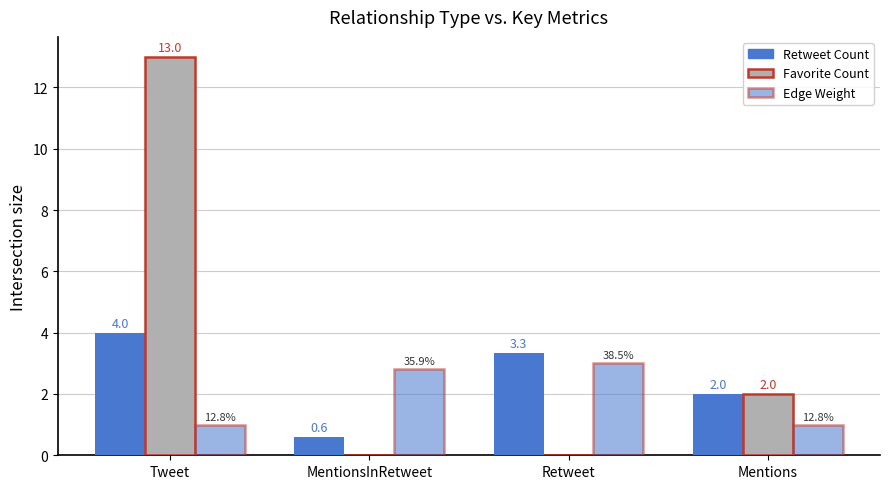

How many groups of bars are there?

4